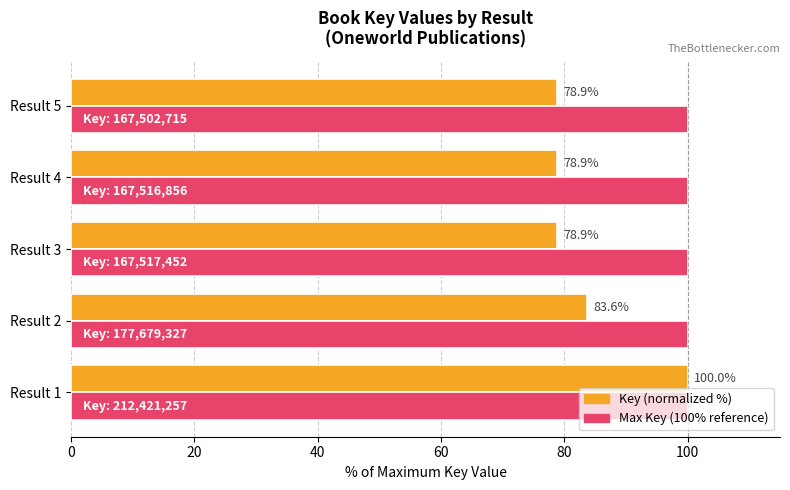

What is the difference between the highest and lowest values at Result 2?

16.4